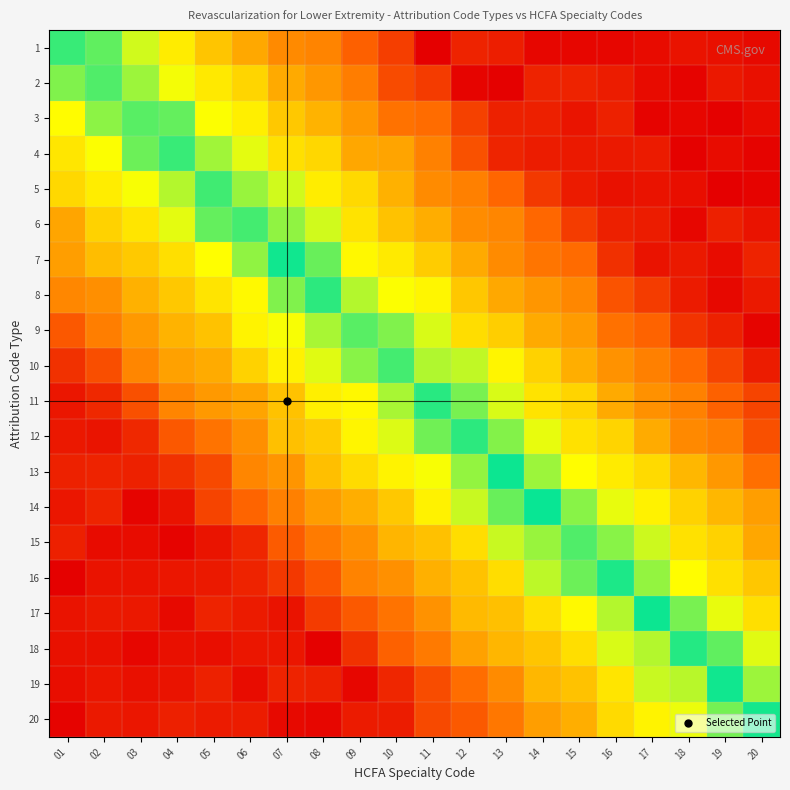

Rank the series by their maximum value, from lowest to highest.

3, 9, 15, 2, 10, 6, 5, 4, 1, 12, 8, 11, 18, 16, 20, 19, 7, 13, 17, 14